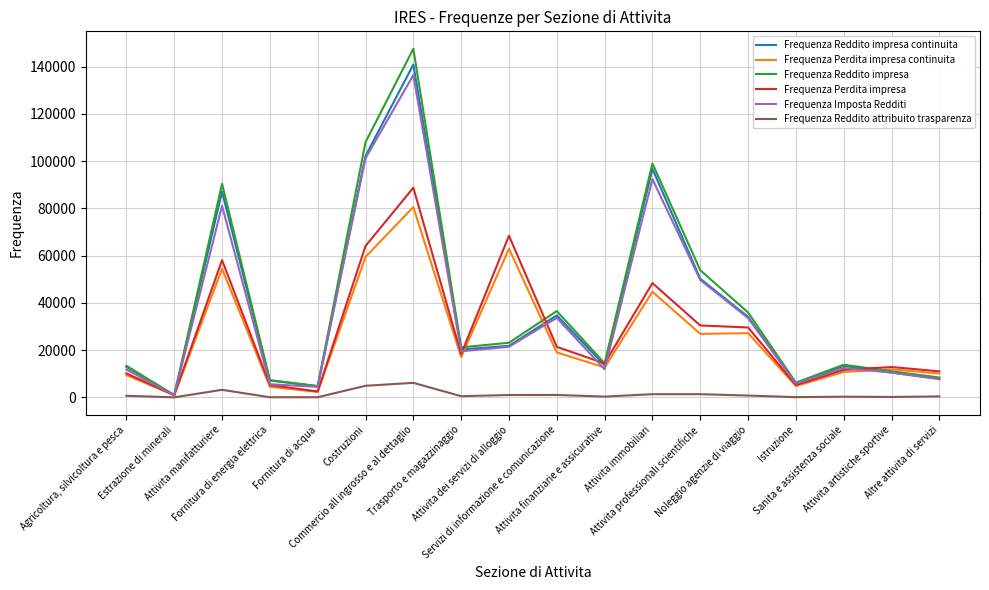

Does the chart have visible grid lines?

Yes